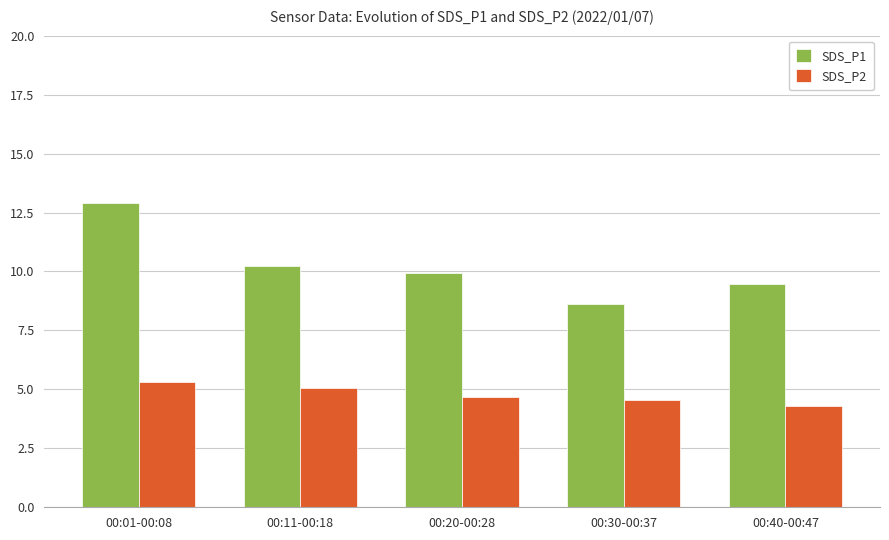

Does the chart contain stacked bars?

No